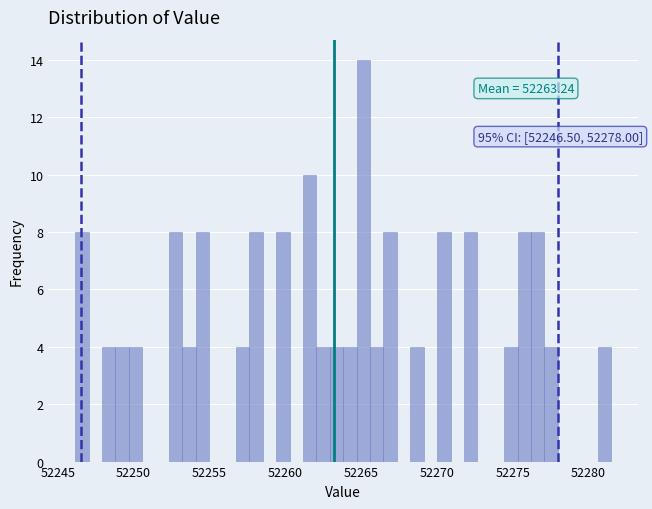

Around what value on the x-axis is the tallest bar? Give the approximate position of its centre, as read against the axis.

52265.0